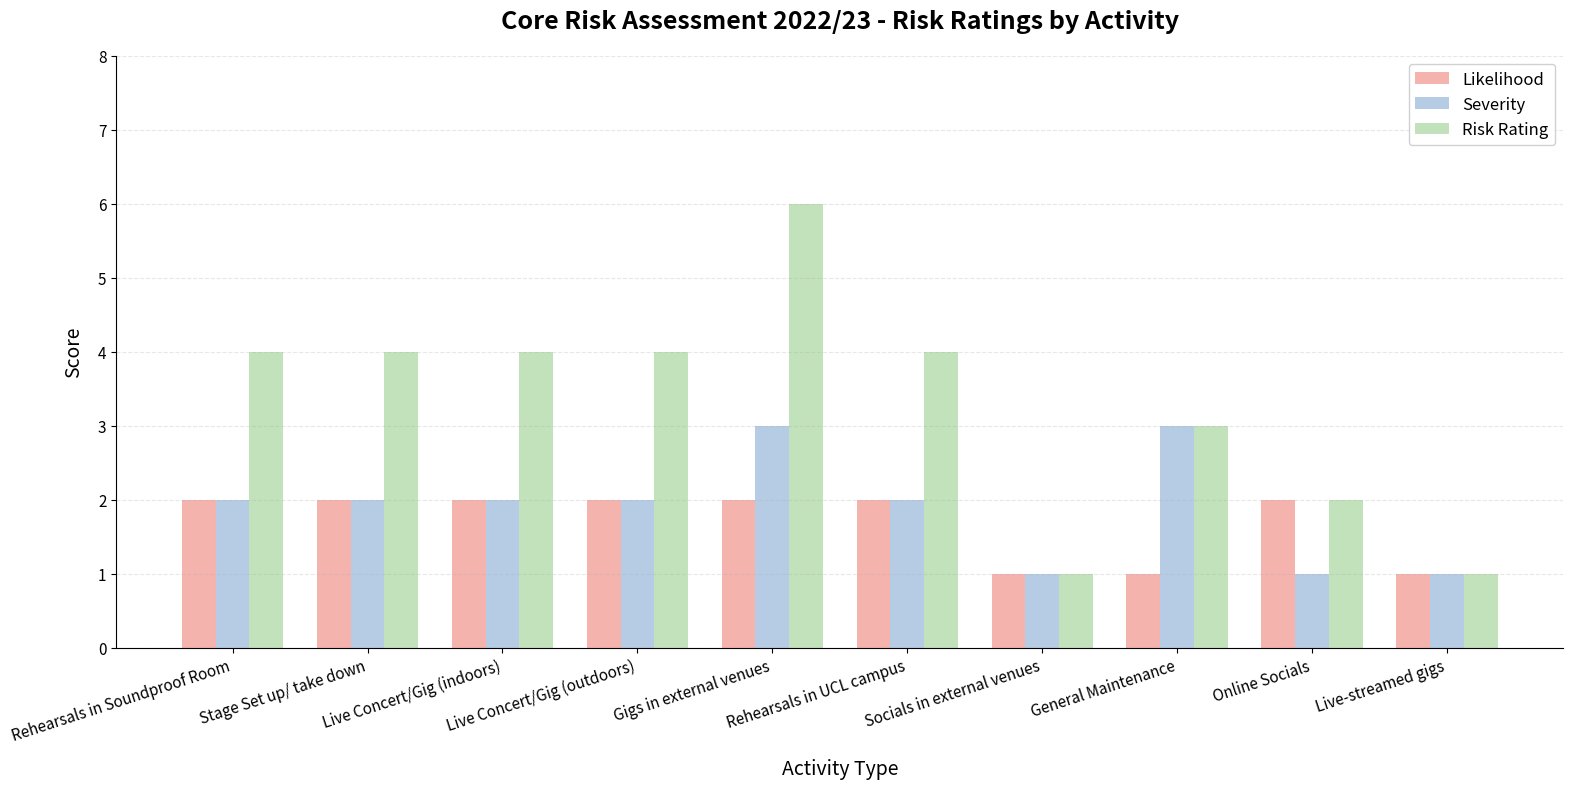

What is the label of the 1st bar from the left?

Rehearsals in Soundproof Room